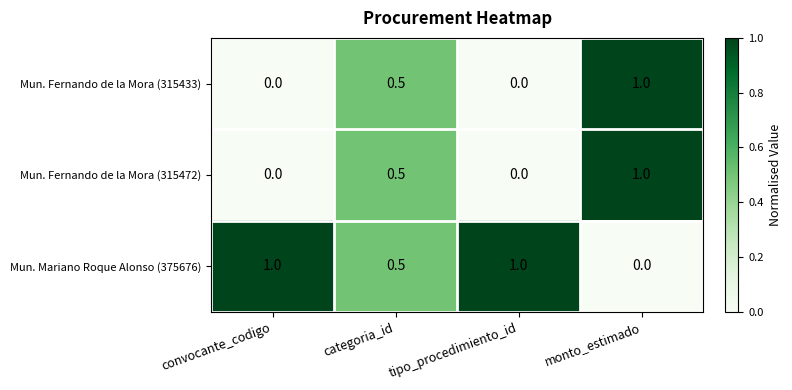

Which series has the largest total across all categories?

Mun. Mariano Roque Alonso (375676)